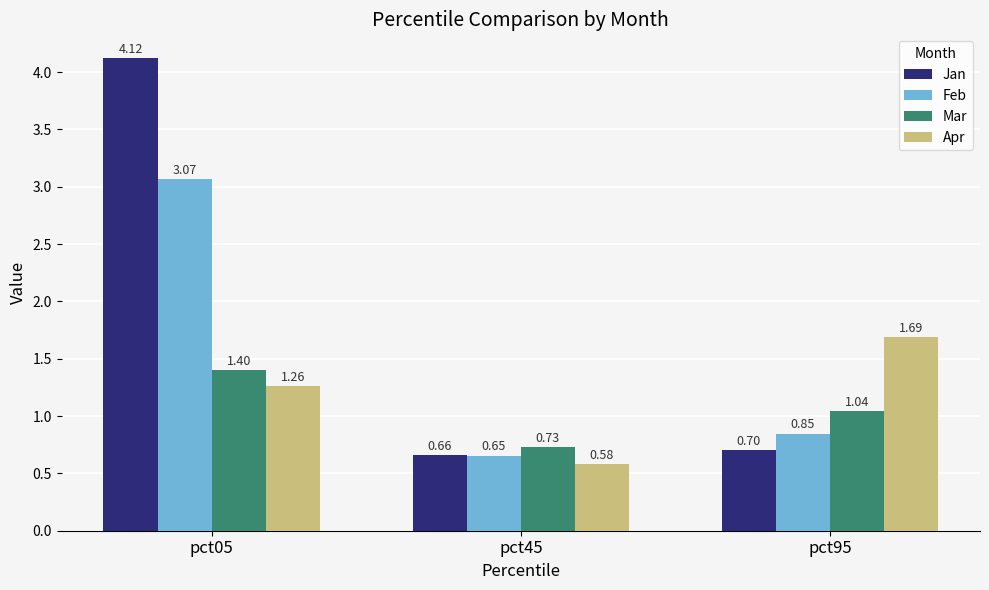

How many bars are there in total?

12